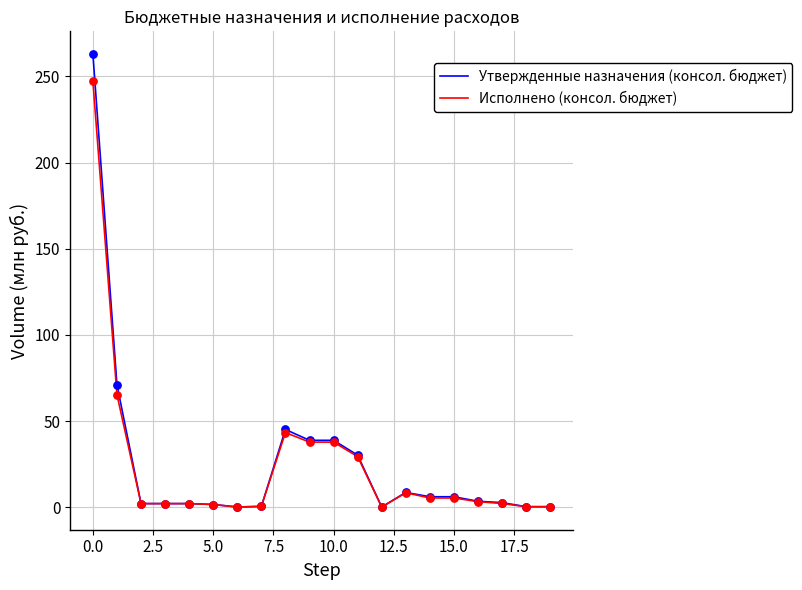

What are all the series names shown in the legend?

Утвержденные назначения (консол. бюджет), Исполнено (консол. бюджет)